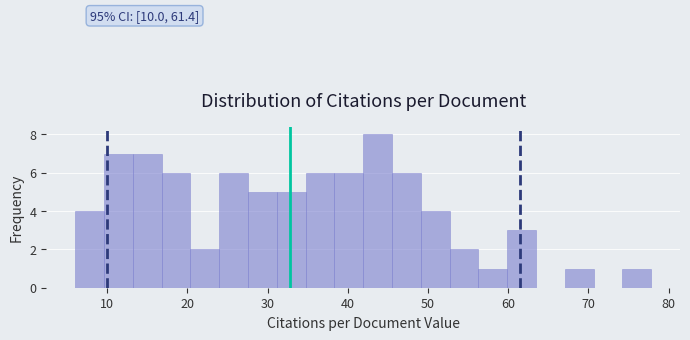

Read against the x-axis, roughly where is the centre of the tallest bar?

44